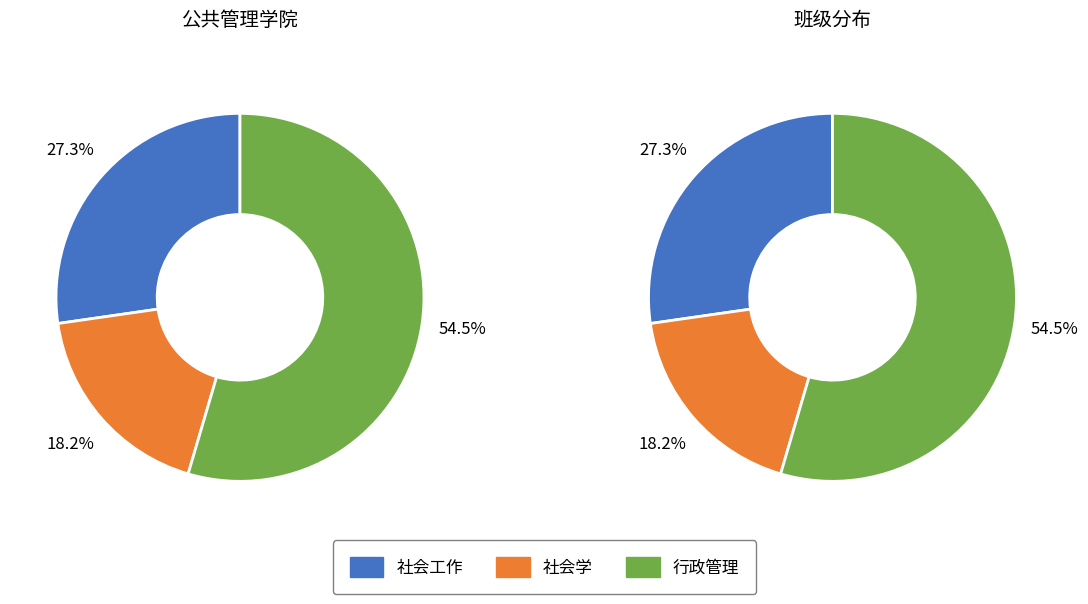

How many slices are in this pie chart?

3